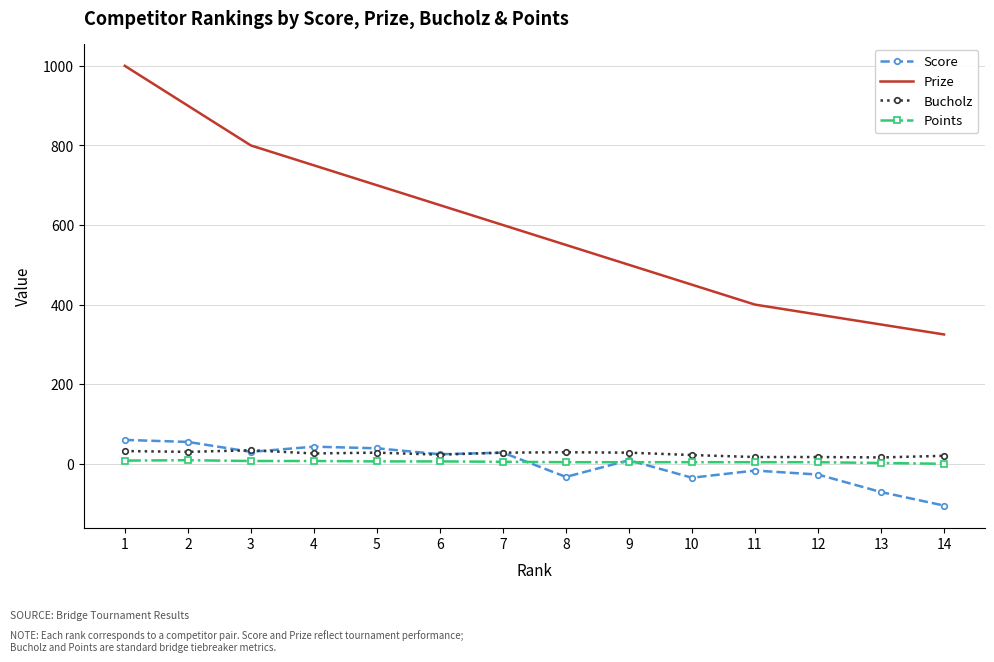

What are all the series names shown in the legend?

Score, Prize, Bucholz, Points